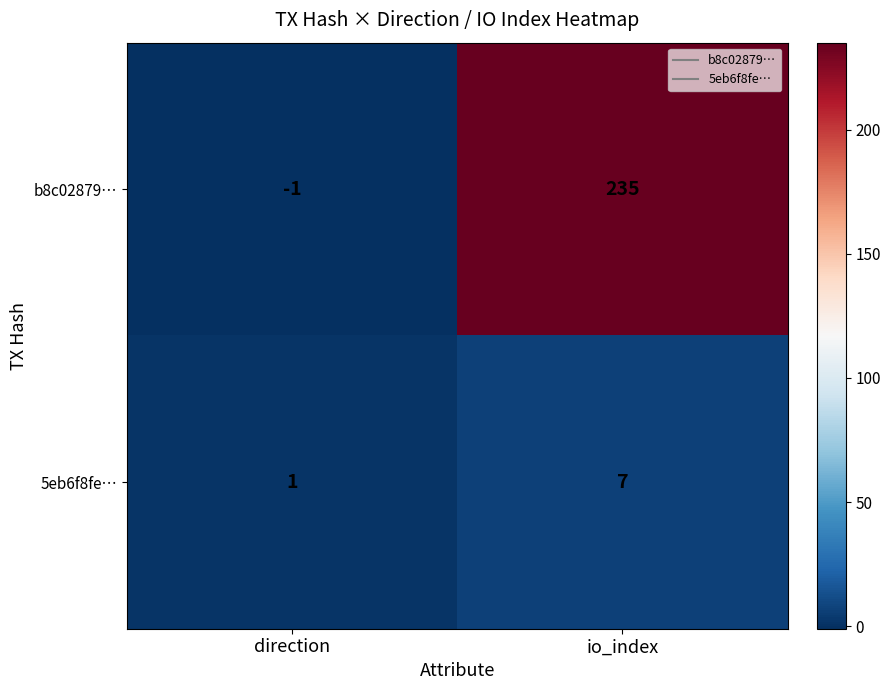

How many categories are shown in the chart?

2